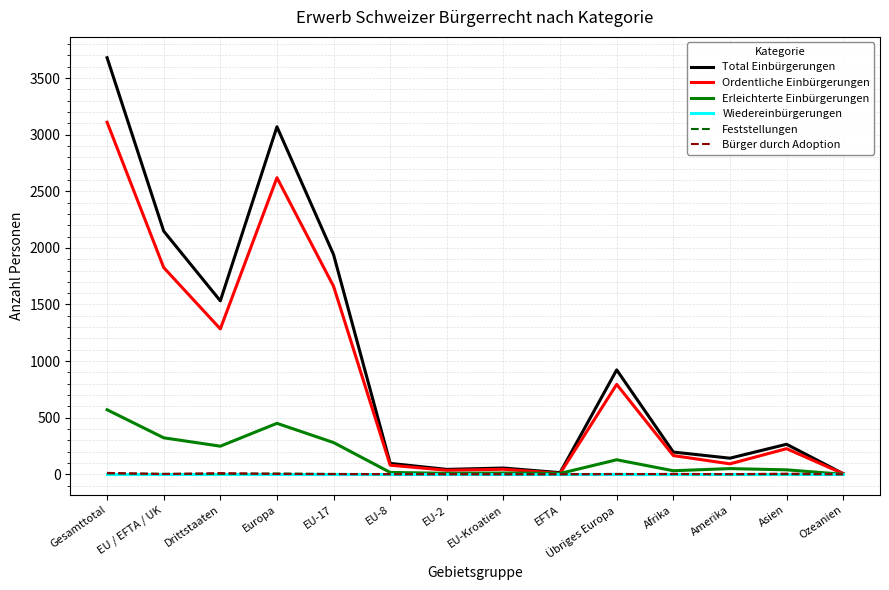

The value of Total Einbürgerungen at EU / EFTA / UK is 2148. True or false?

True